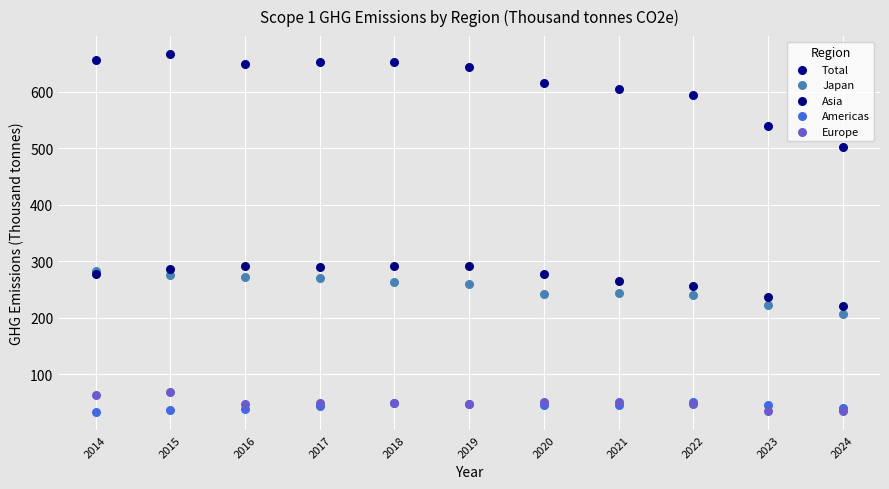

In the Total series, what Y value is closest to 585?

595.3